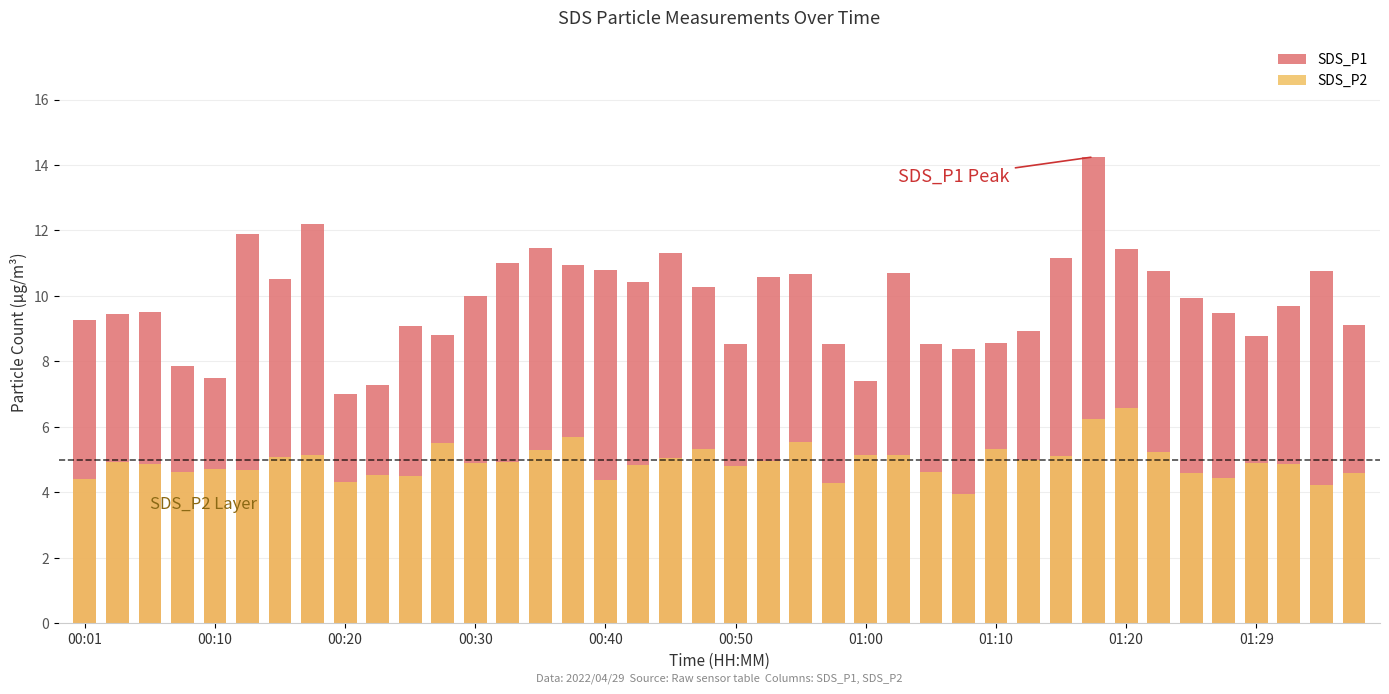

What is the difference between the SDS_P2 values at 35 and 32?

2.1